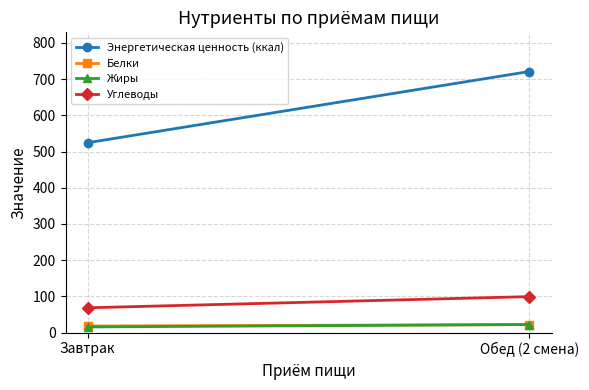

Between Завтрак and Обед (2 смена), which is larger?

Обед (2 смена)